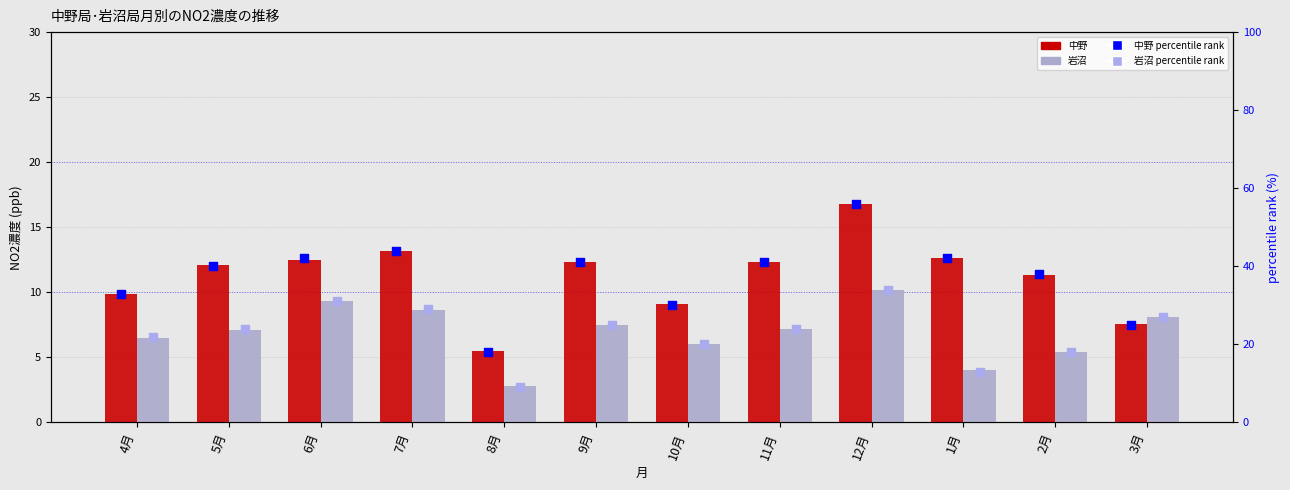

Which series has the widest spread of Y values?

中野 percentile